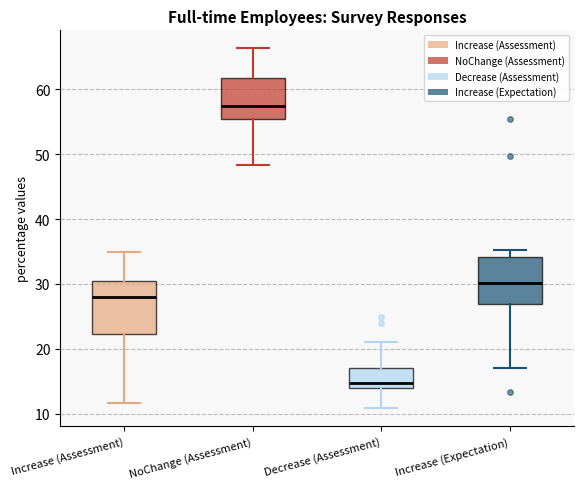

Which box's median line is the lowest?

Decrease (Assessment)